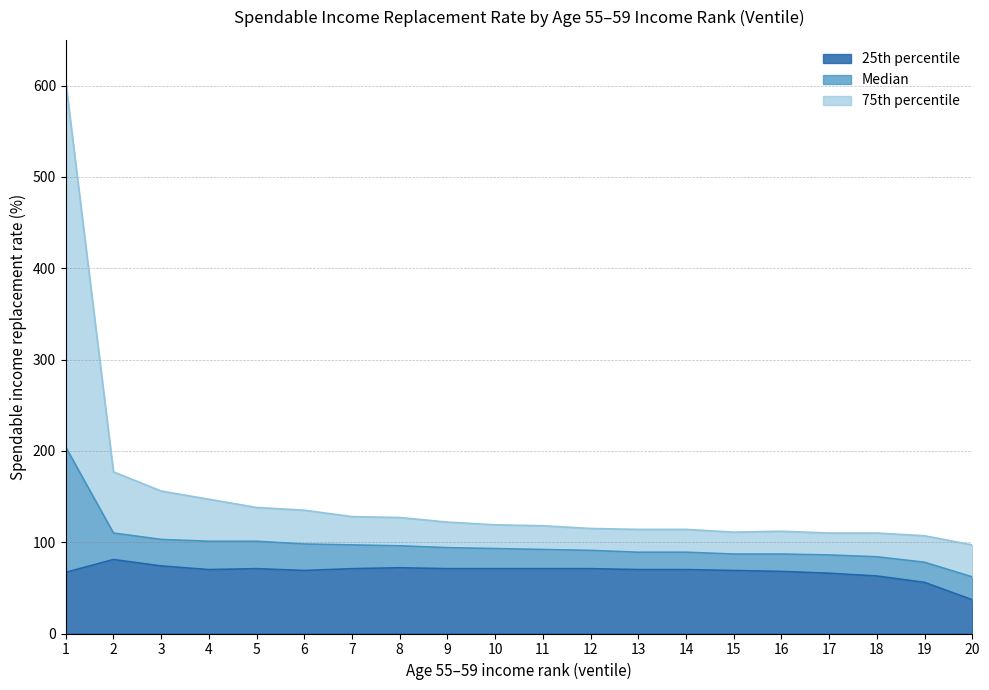

Is the value of 25th percentile at 19 greater than the value of 75th percentile at 14?

No